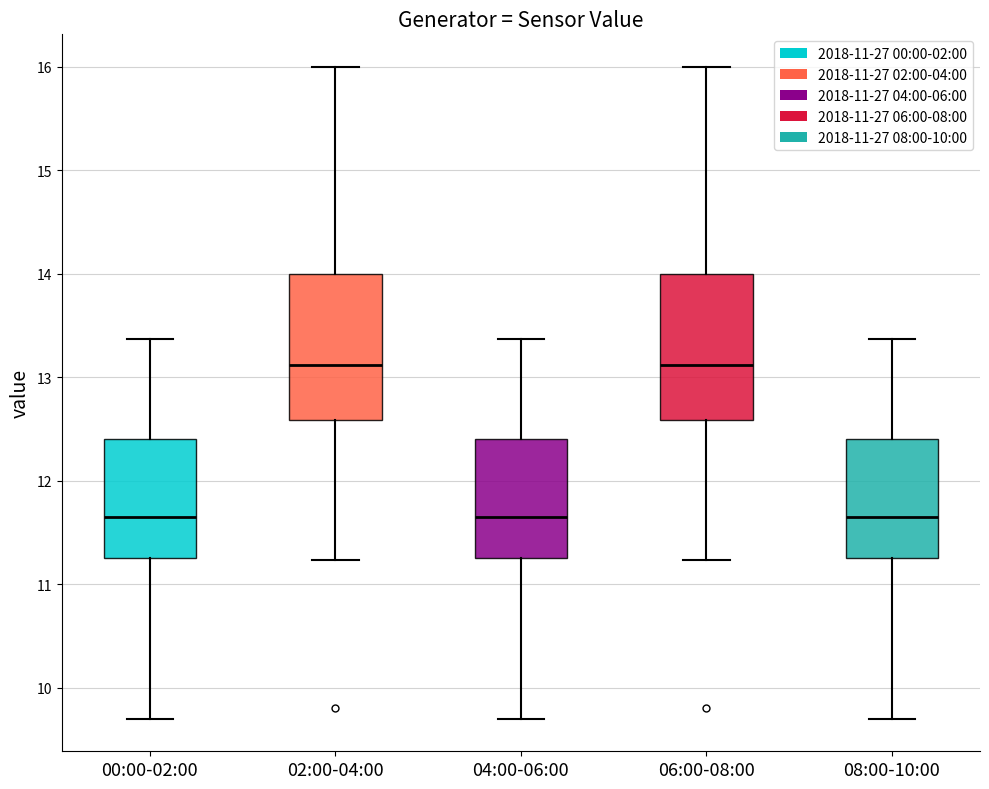

Where is the lower edge of the box for 06:00-08:00 on the y-axis? The values are not printed on the chart, so give them approximately, as read against the axis.

12.6